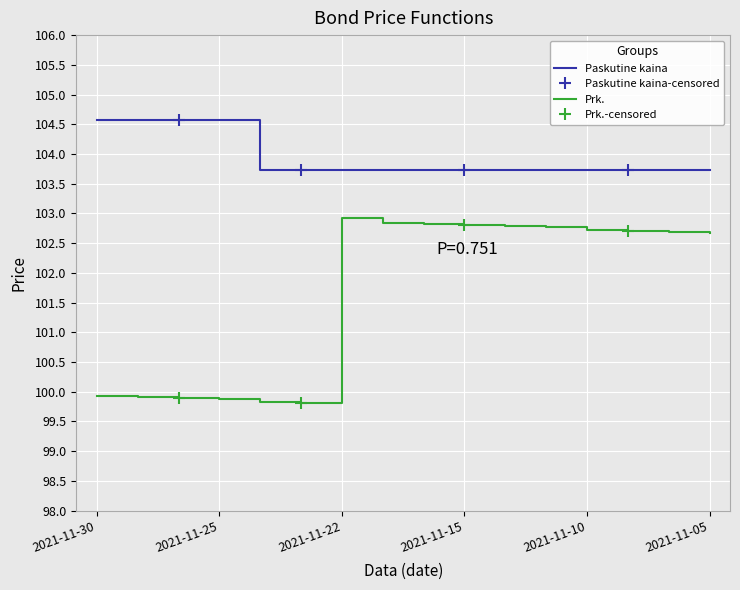

Between 2021-11-11 and 2021-11-08, which is larger?

2021-11-11